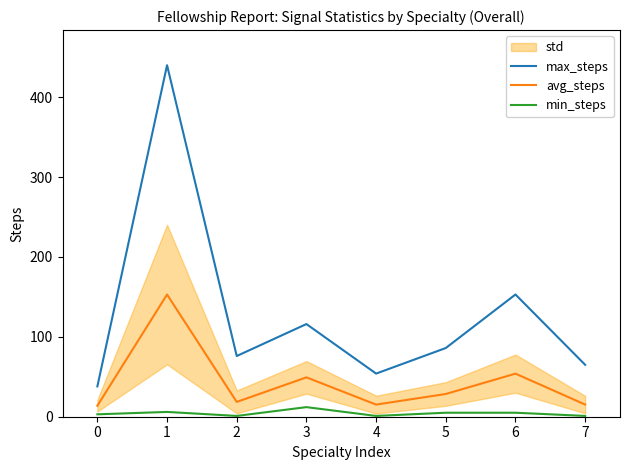

True or false: min_steps and max_steps cross at least once.

False